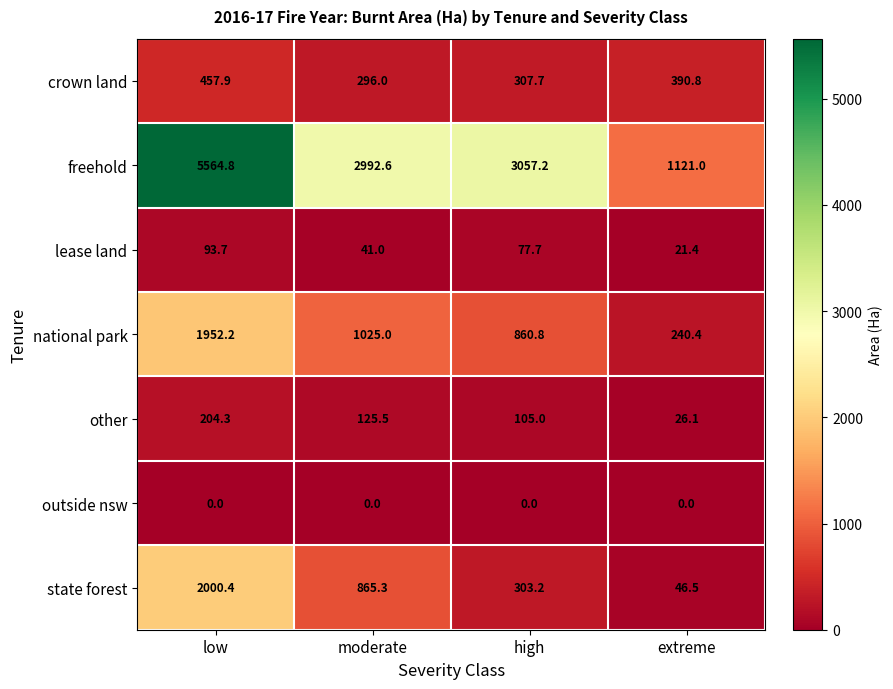

Which series has the widest spread of values?

freehold